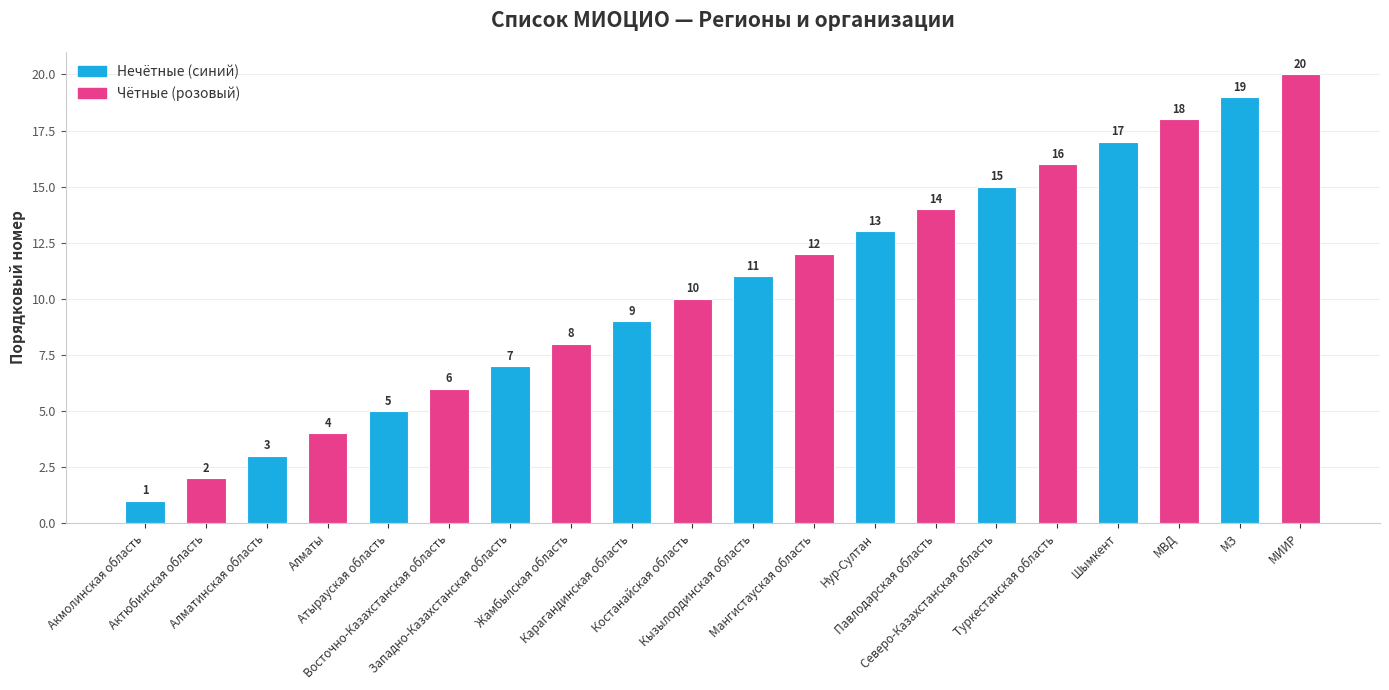

What value does the data have at Кызылординская область, to the nearest 10?

10